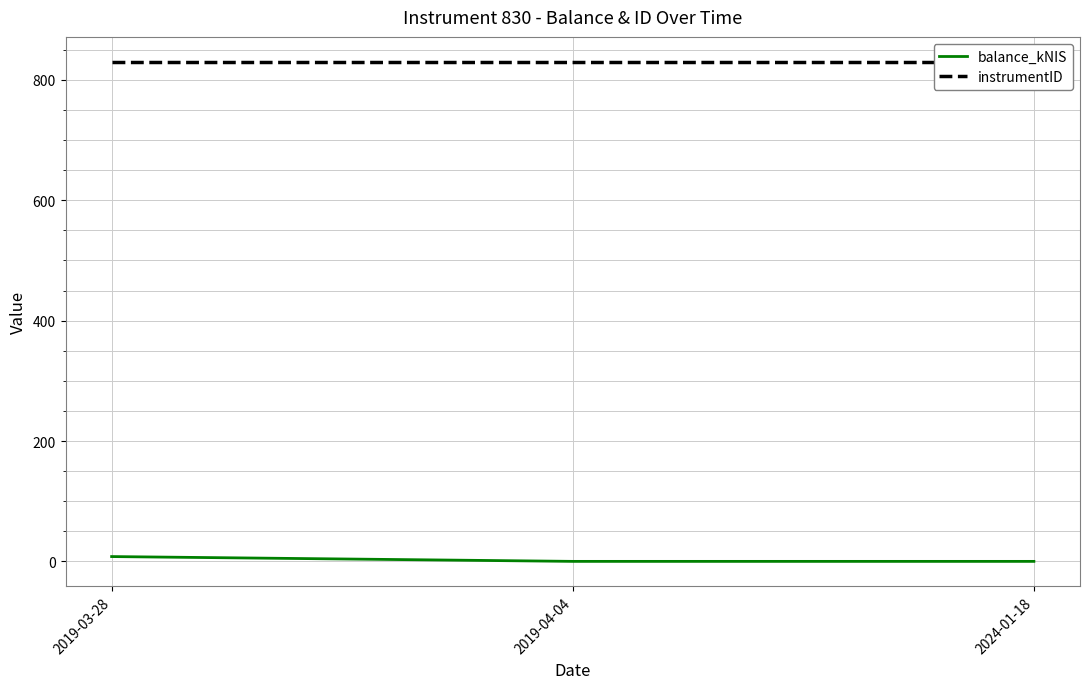

The balance_kNIS series shows -4.4 at 2024-01-18. True or false?

False